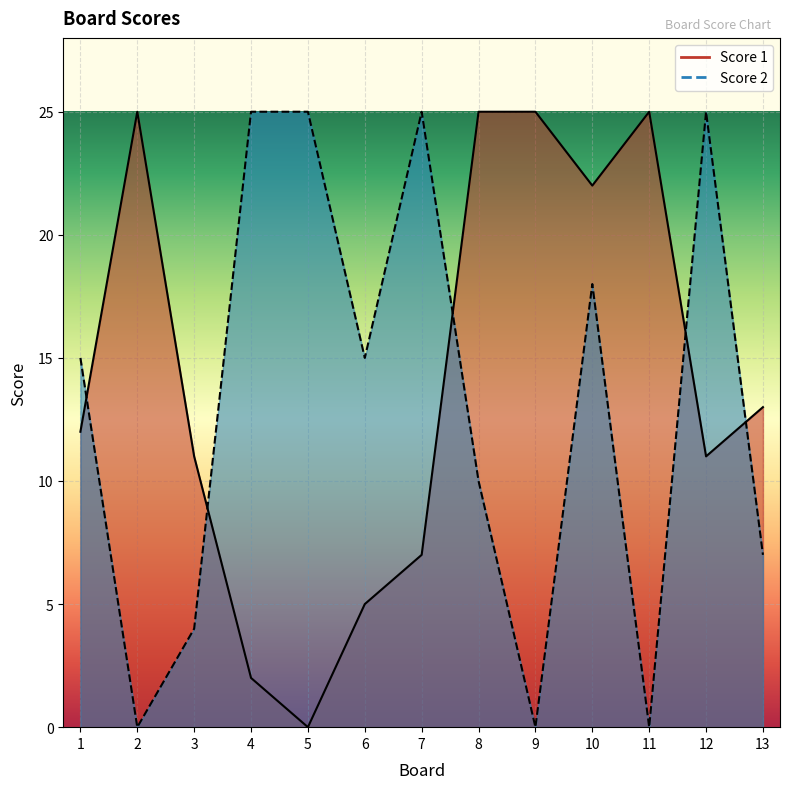

At 1, list the series in order from smallest to largest.

Score 1, Score 2